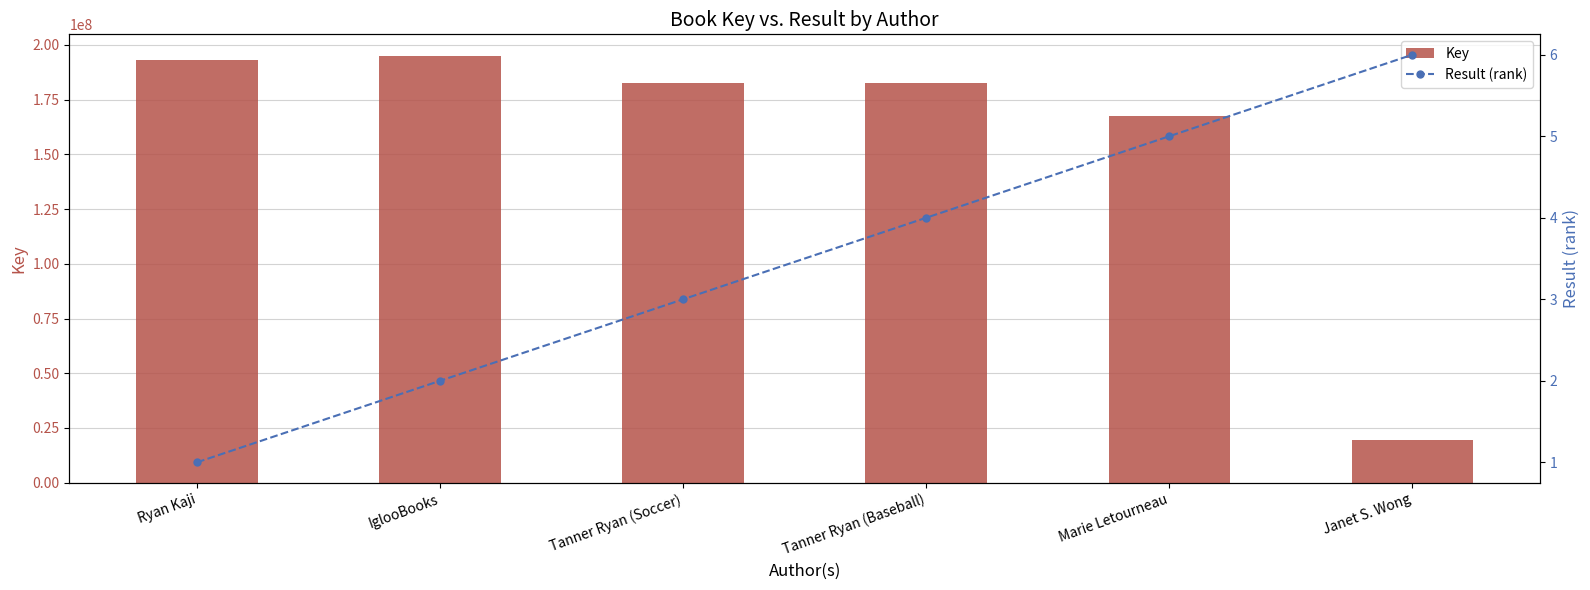

True or false: Key has a value of 46084359 at Tanner Ryan (Baseball).

False